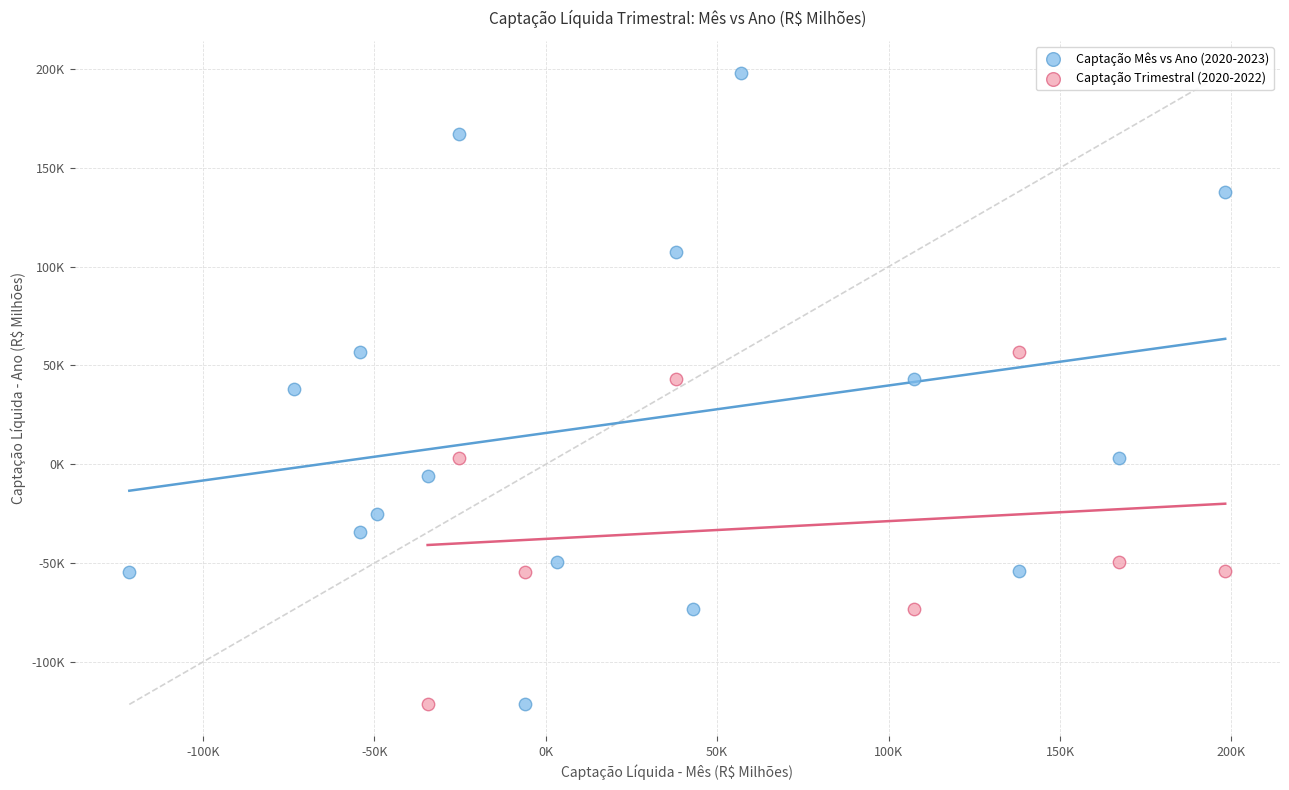

Which series has the widest spread of Y values?

Captação Mês vs Ano (2020-2023)